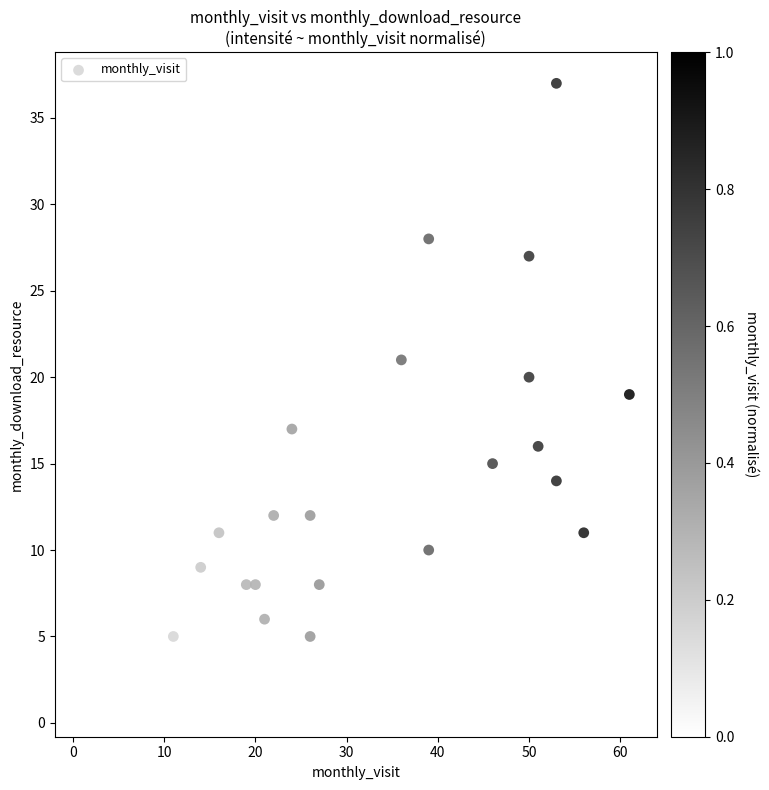

What is the range of Y values (max minus min)?

36